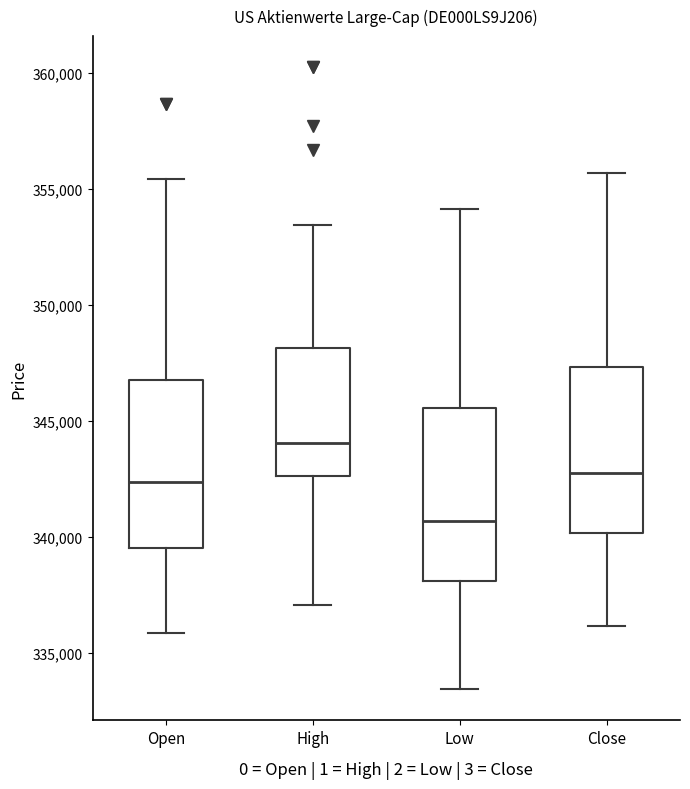

Where does the upper whisker of the box for Low end on the y-axis? The values are not printed on the chart, so give them approximately, as read against the axis.

354000